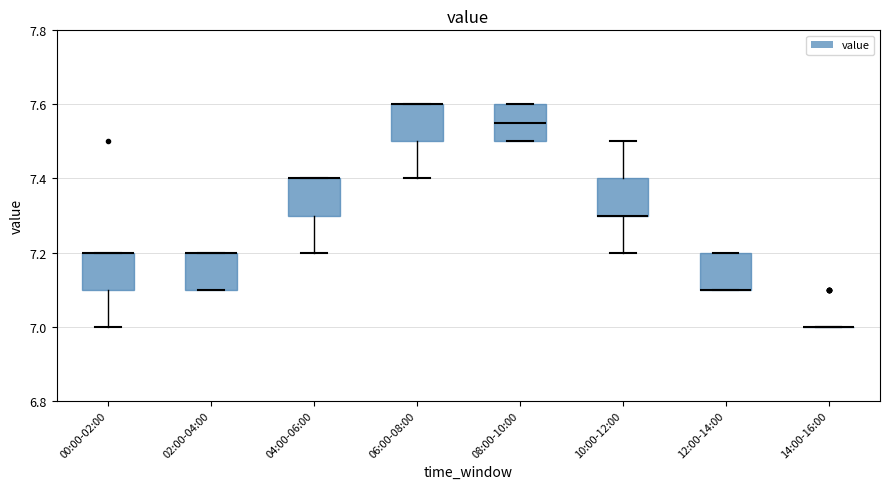

Reading left to right, transcribe this box plot: for each box, give where its median line is, the range the box spans, and where its two whiskers end, as read against the y-axis. The values are not printed on the chart, so give them approximately, as read against the axis.

00:00-02:00: median 7.20 (drawn on the box's upper edge), box 7.10 to 7.20, whiskers 7.00 to 7.20
02:00-04:00: median 7.20 (drawn on the box's upper edge), box 7.10 to 7.20, whiskers 7.10 to 7.20
04:00-06:00: median 7.40 (drawn on the box's upper edge), box 7.30 to 7.40, whiskers 7.20 to 7.40
06:00-08:00: median 7.60 (drawn on the box's upper edge), box 7.50 to 7.60, whiskers 7.40 to 7.60
08:00-10:00: median 7.56, box 7.50 to 7.60, whiskers 7.50 to 7.60
10:00-12:00: median 7.30 (drawn on the box's lower edge), box 7.30 to 7.40, whiskers 7.20 to 7.50
12:00-14:00: median 7.10 (drawn on the box's lower edge), box 7.10 to 7.20, whiskers 7.10 to 7.20
14:00-16:00: box collapsed to a line at 7.00, whiskers 7.00 to 7.00